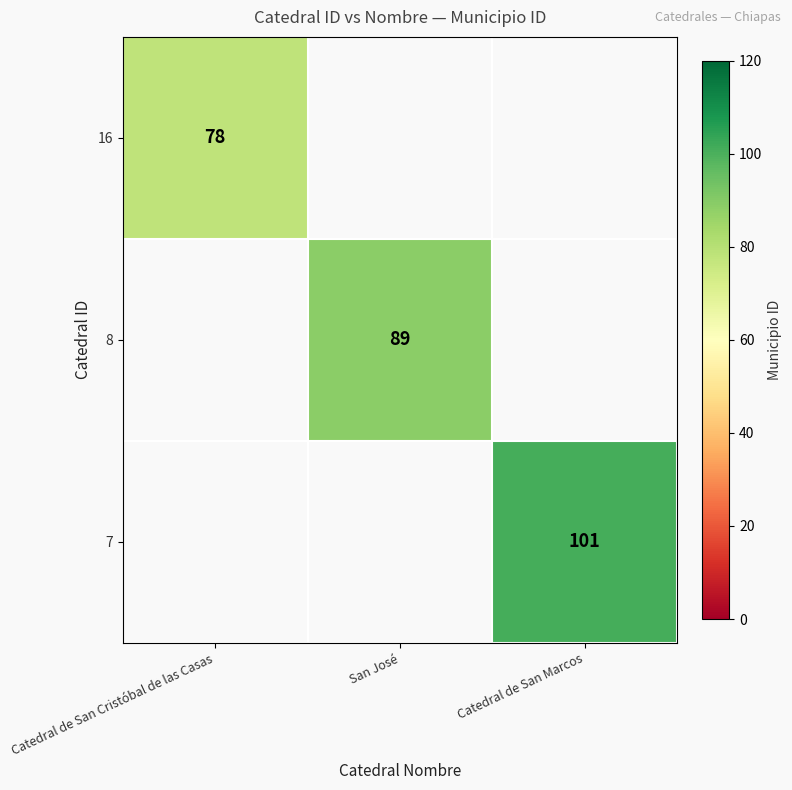

Is the value of 7 at Catedral de San Marcos greater than the value of 16 at Catedral de San Cristóbal de las Casas?

Yes